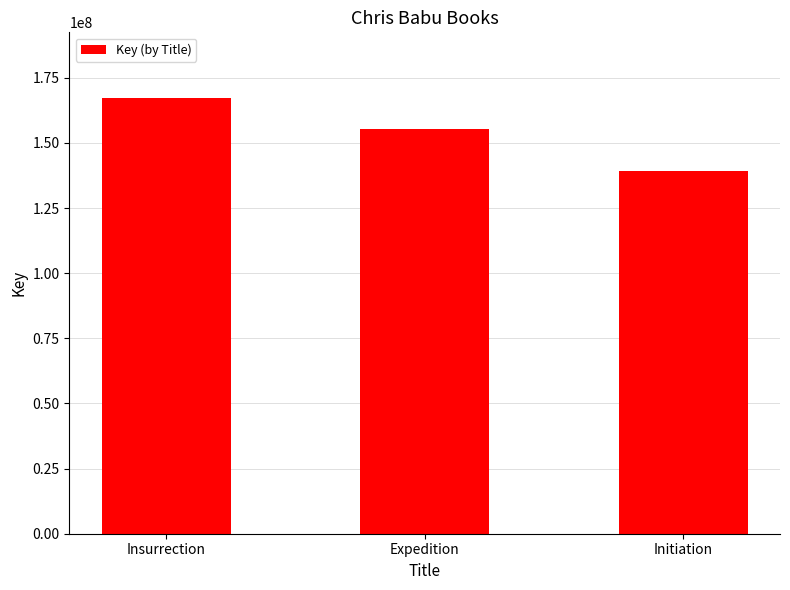

What is the sum of all values?

461931497